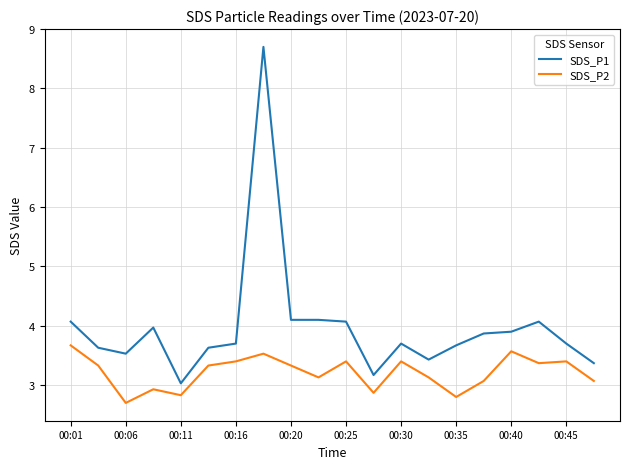

Which series has the largest total across all categories?

SDS_P1